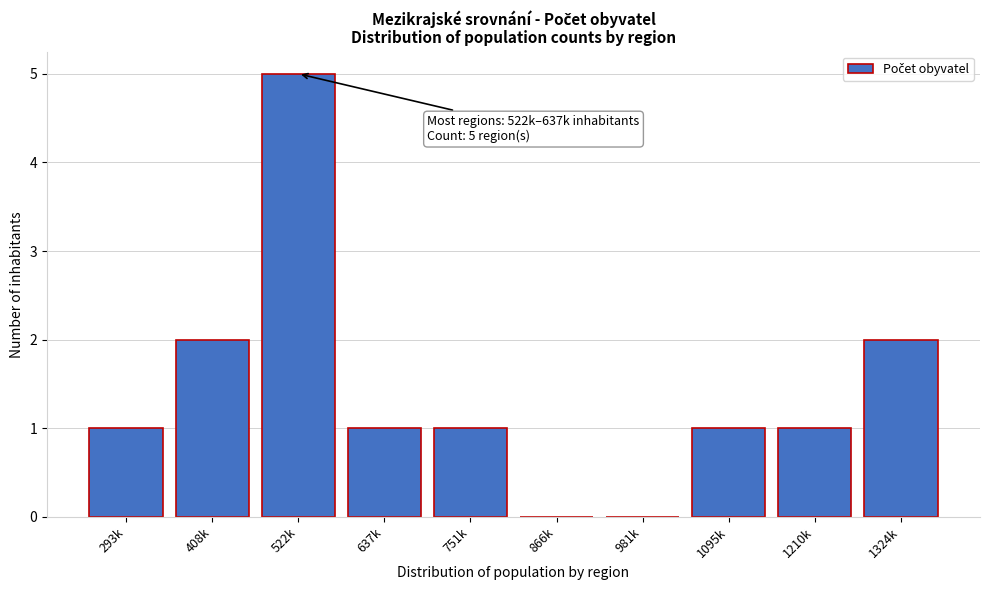

Reading left to right, what are all the values shown in this chart?

293k=1	408k=2	522k=5	637k=1	751k=1	866k=0	981k=0	1095k=1	1210k=1	1324k=2